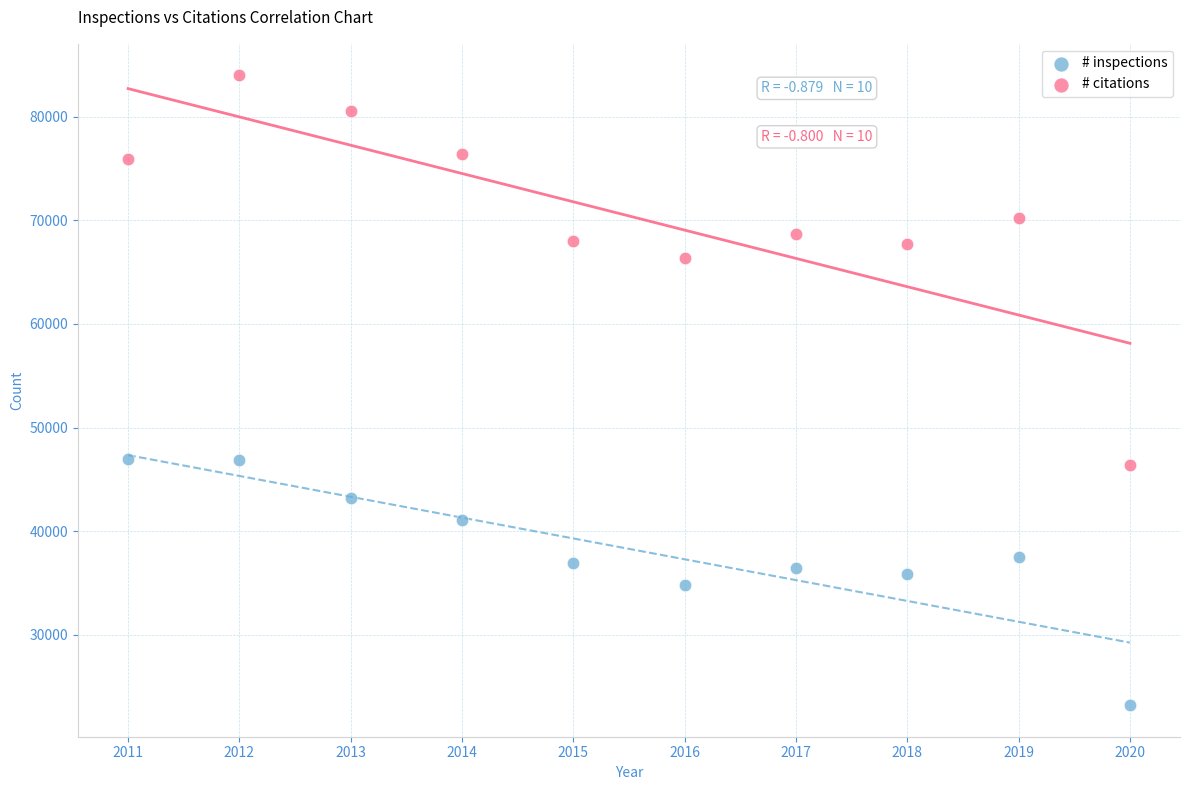

Which series has the widest spread of Y values?

# citations